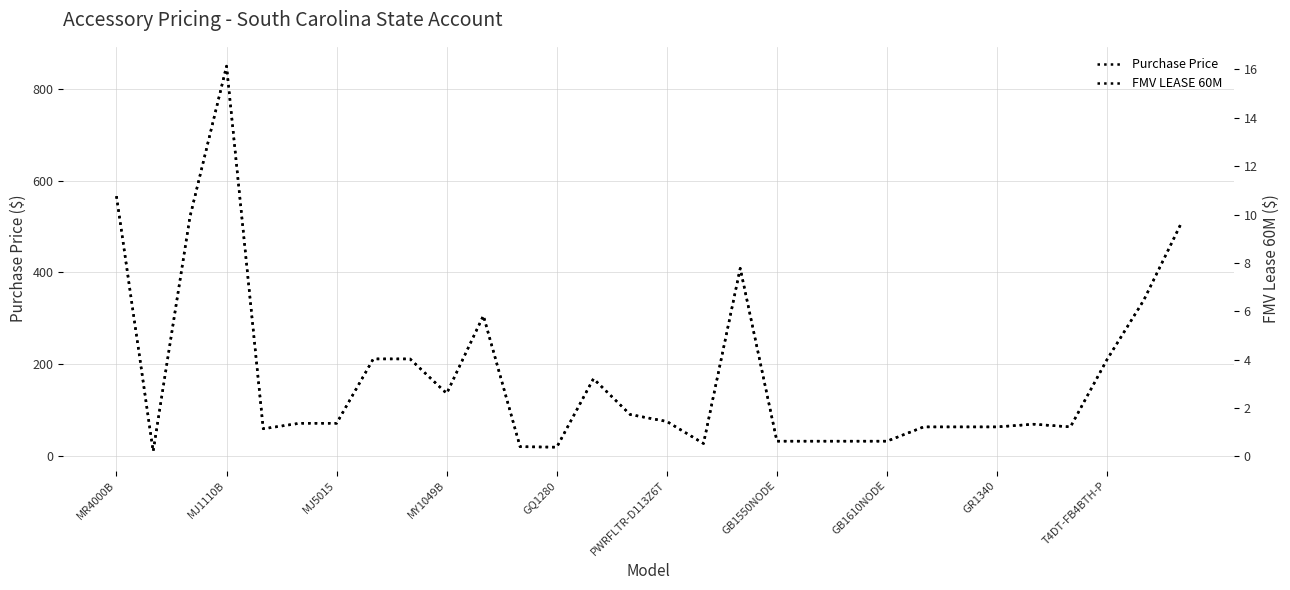

How many interior local peaks does the Purchase Price series have?

5